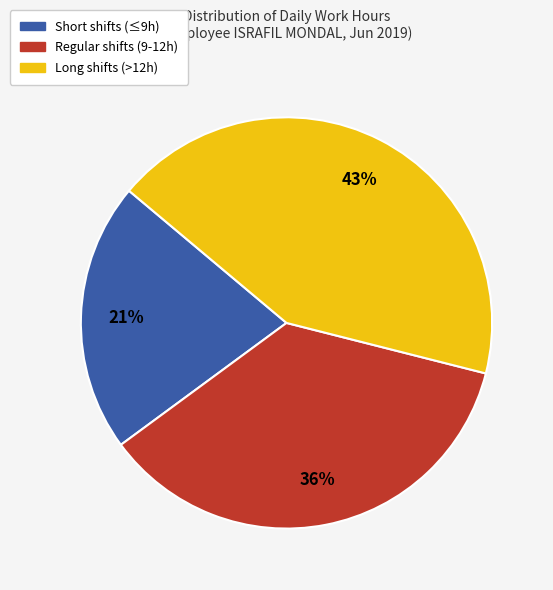

To the nearest percent, what is the average slice percentage?

33%